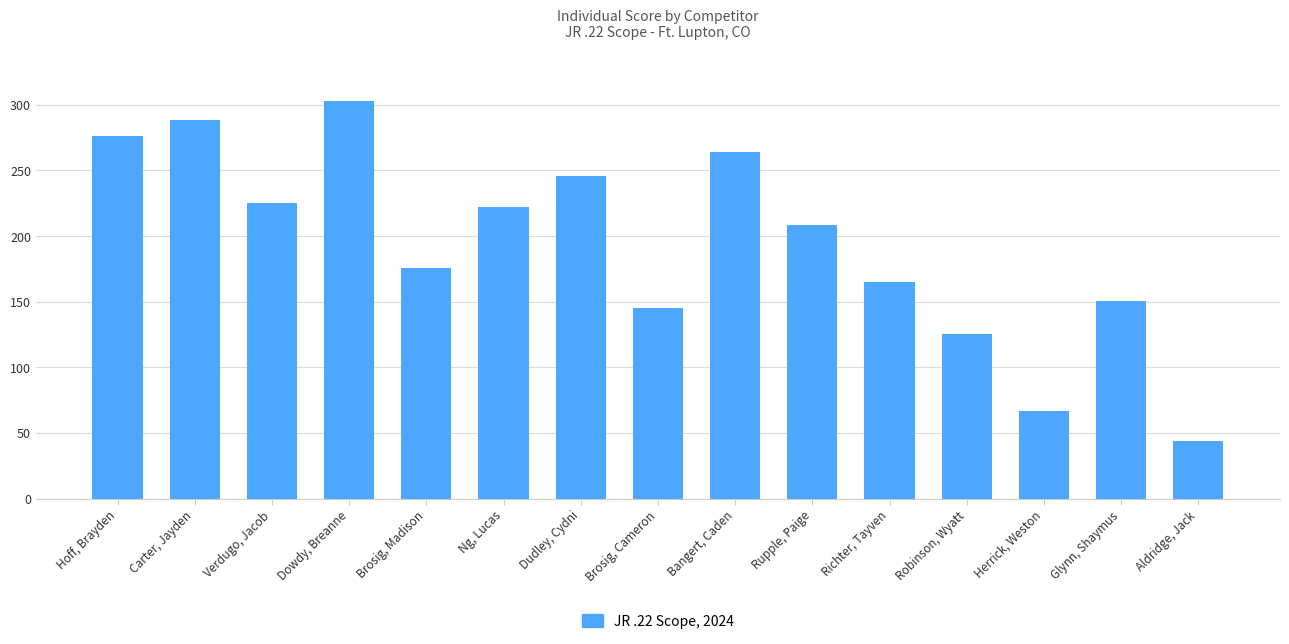

Between Brosig, Cameron and Glynn, Shaymus, which is larger?

Glynn, Shaymus